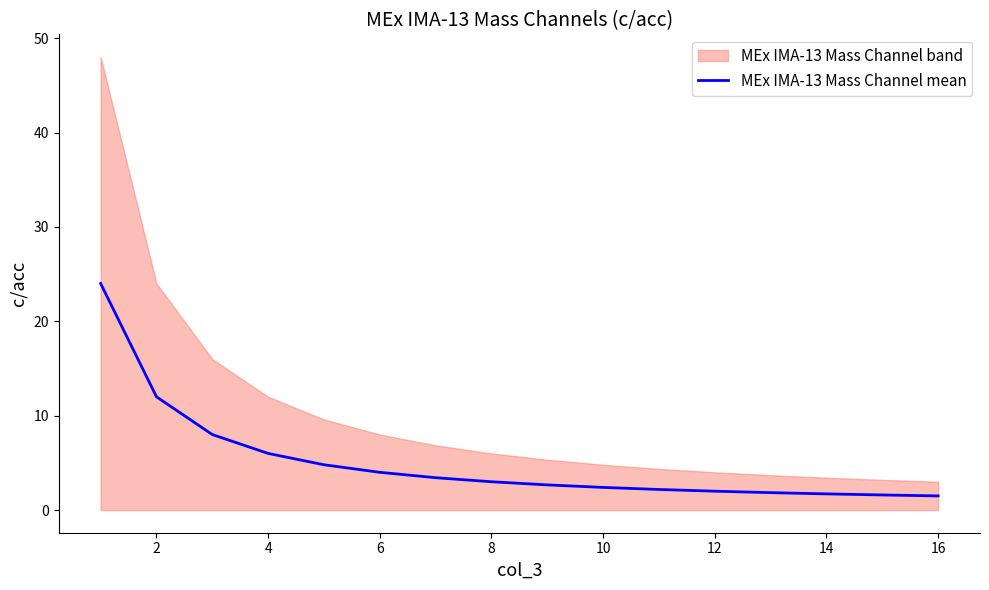

What is the difference between the second highest and minimum values?

10.5